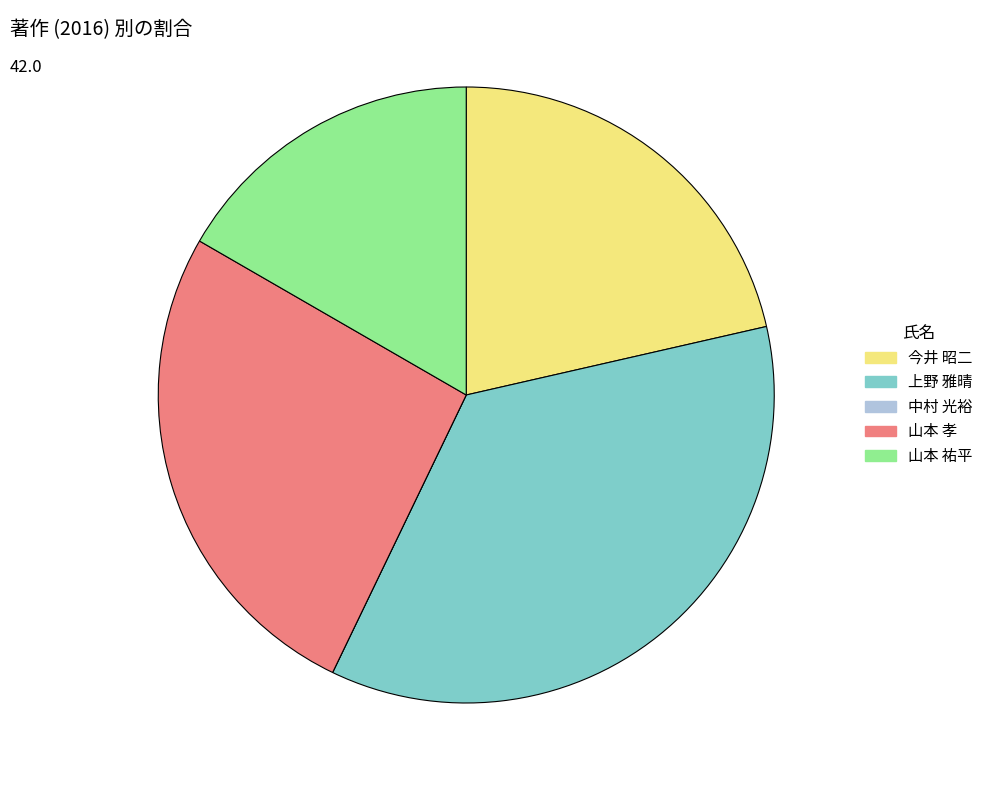

Which category has the biggest portion of the pie?

上野 雅晴